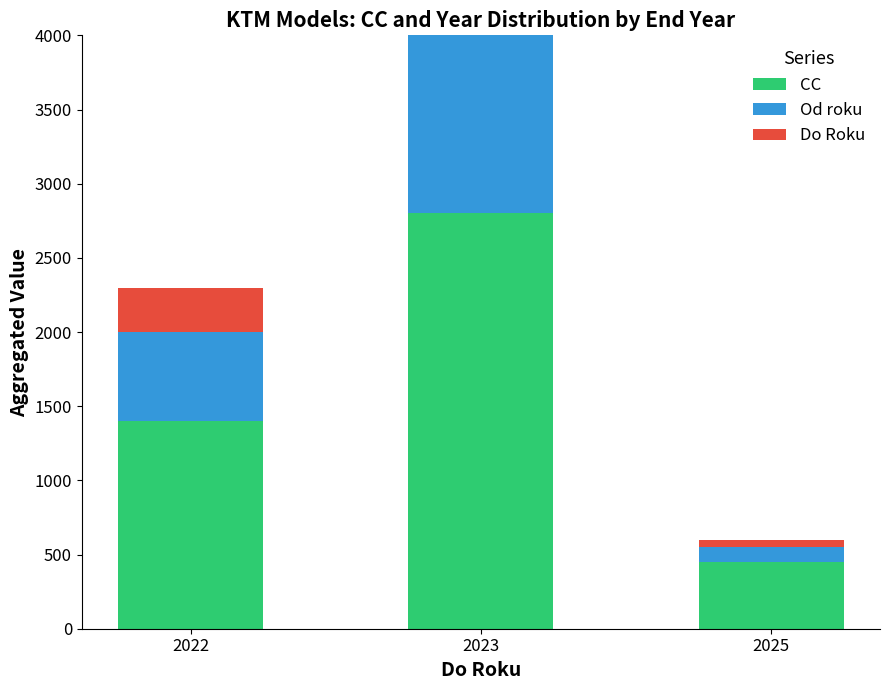

Are the bars grouped side by side (vs. stacked)?

No